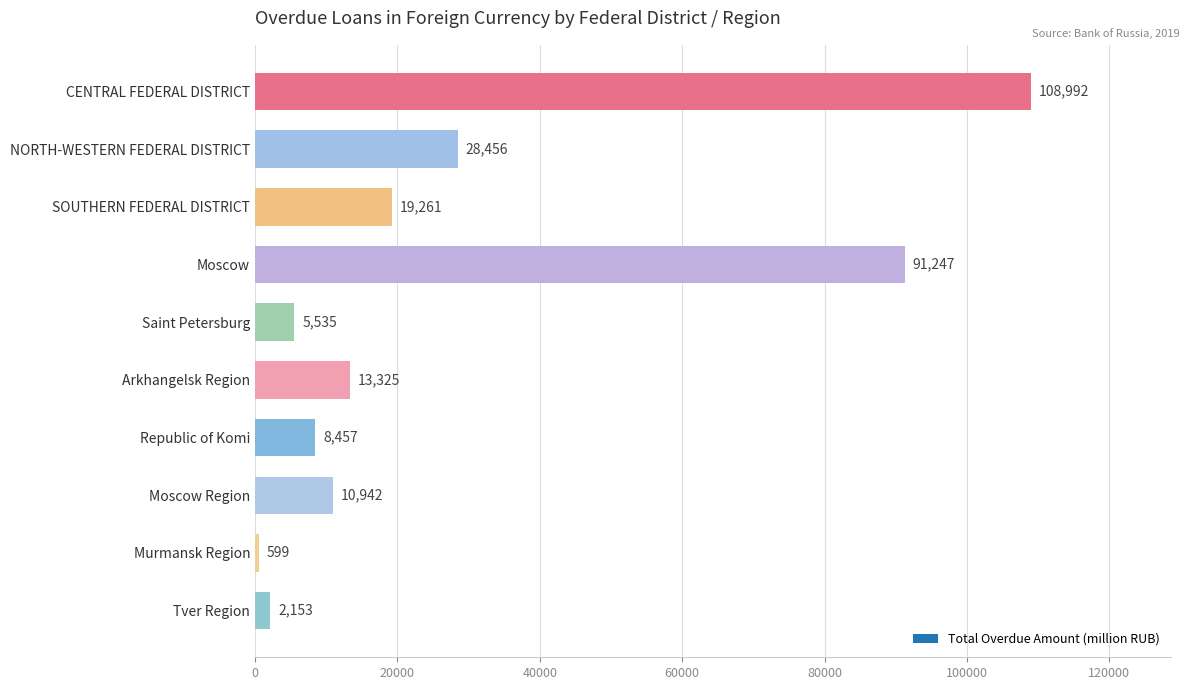

What is the difference between the maximum and minimum values?

108393